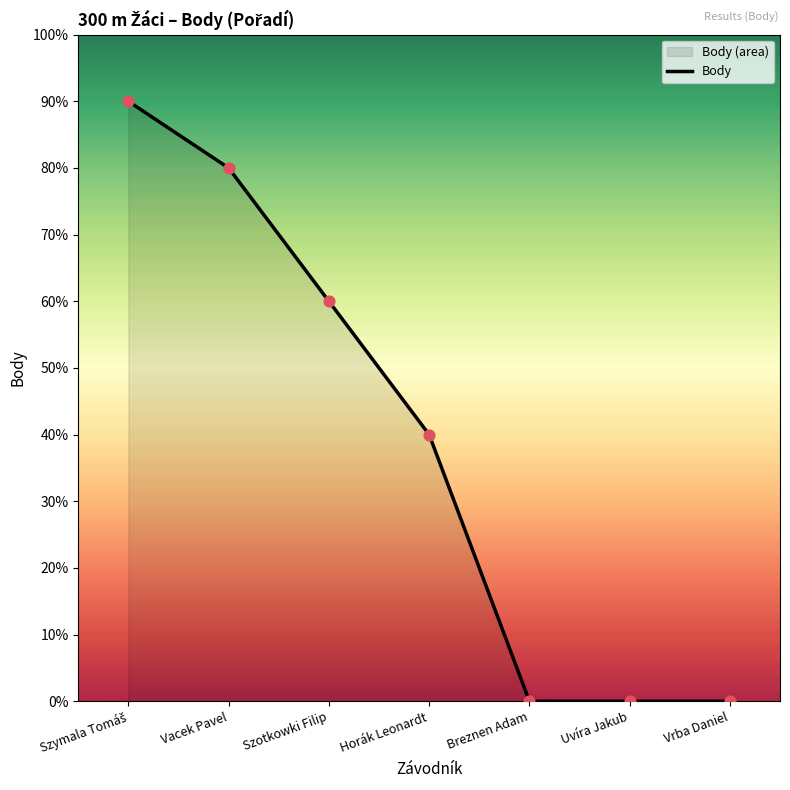

Between Szotkowki Filip and Horák Leonardt, which is larger?

Szotkowki Filip